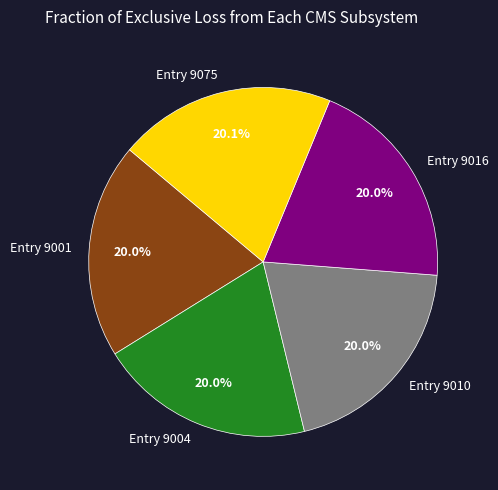

What percentage is NOT represented by Entry 9004?

80.0%